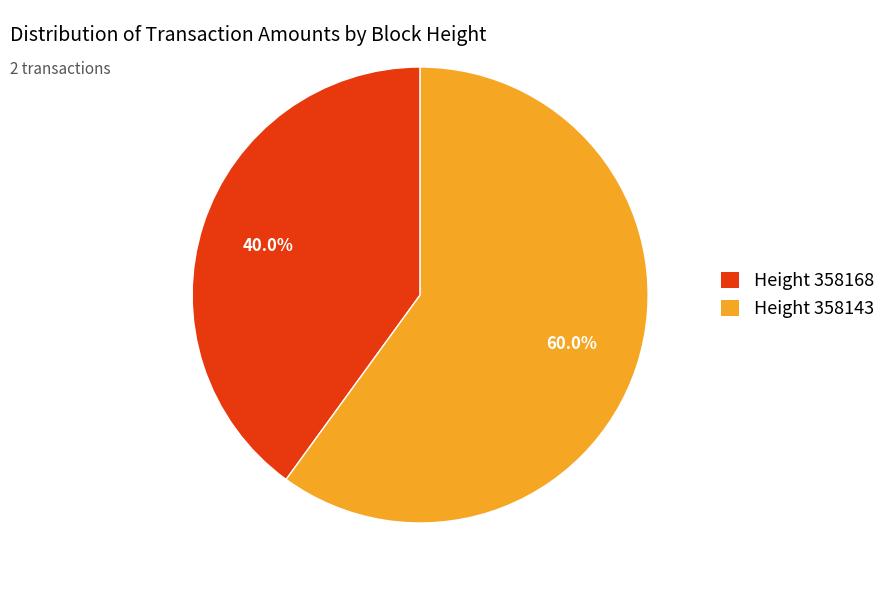

Rank the categories by value from highest to lowest.

Height 358143, Height 358168